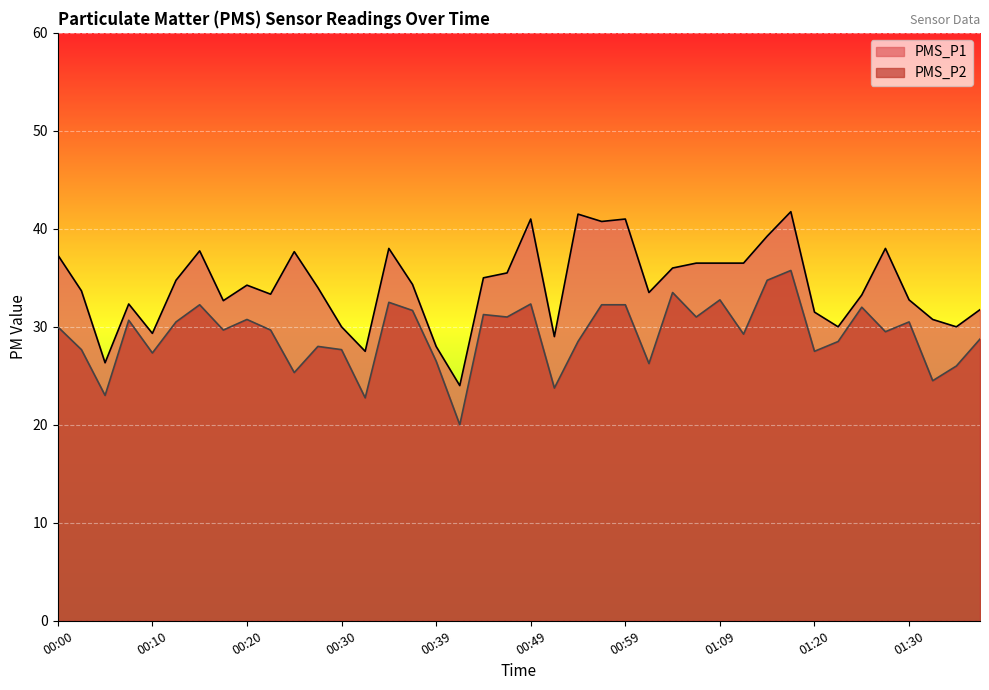

What is the minimum value for PMS_P1?

24.0